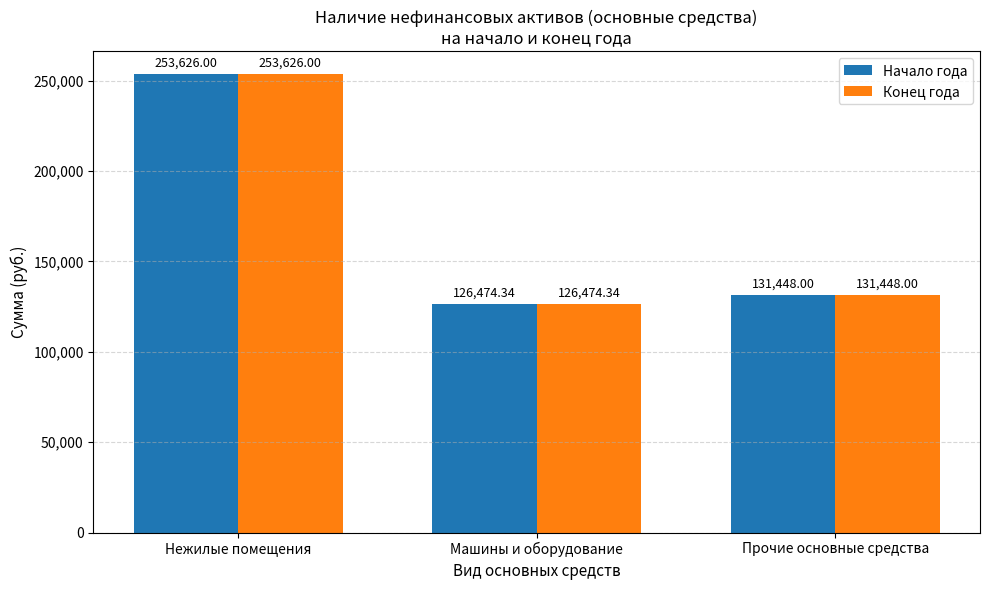

At which label is Конец года closest to 190050?

Прочие основные средства